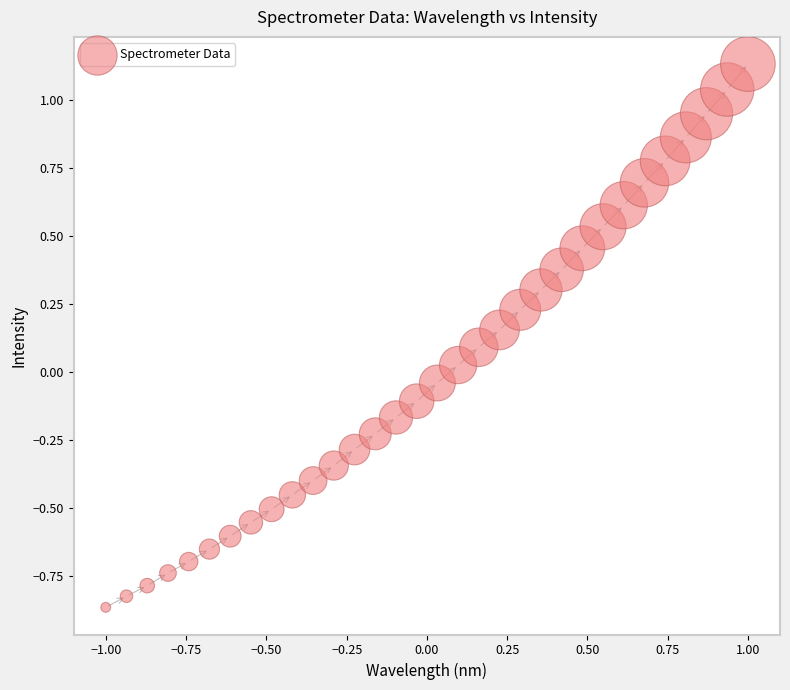

What is the range of X values (max minus min)?

2.0